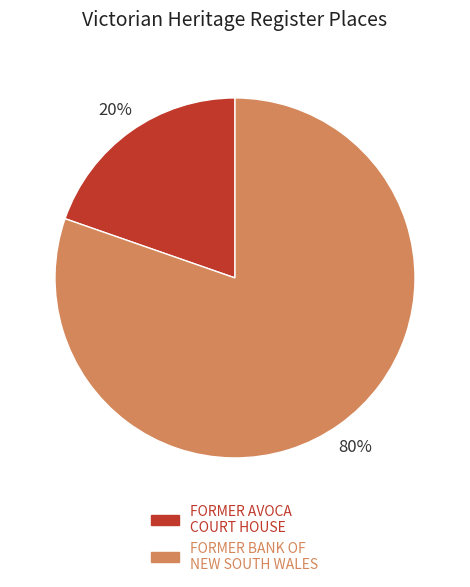

How many slices are in this pie chart?

2